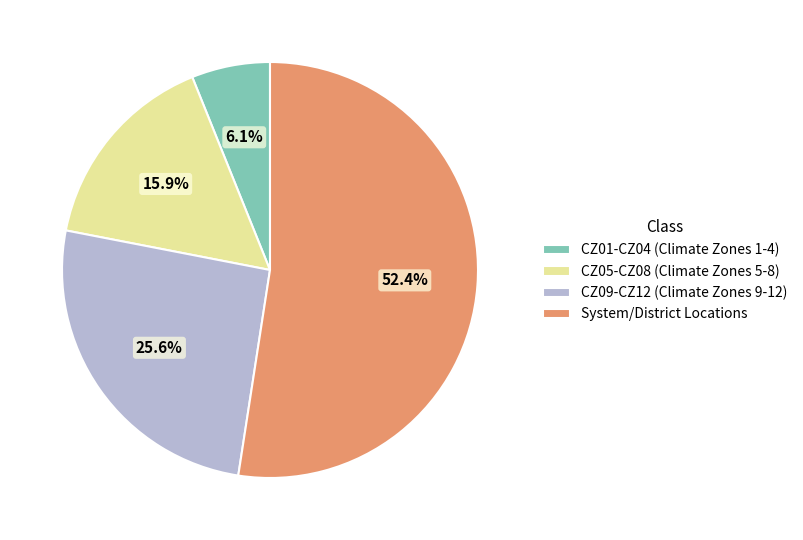

How many slices are in this pie chart?

4